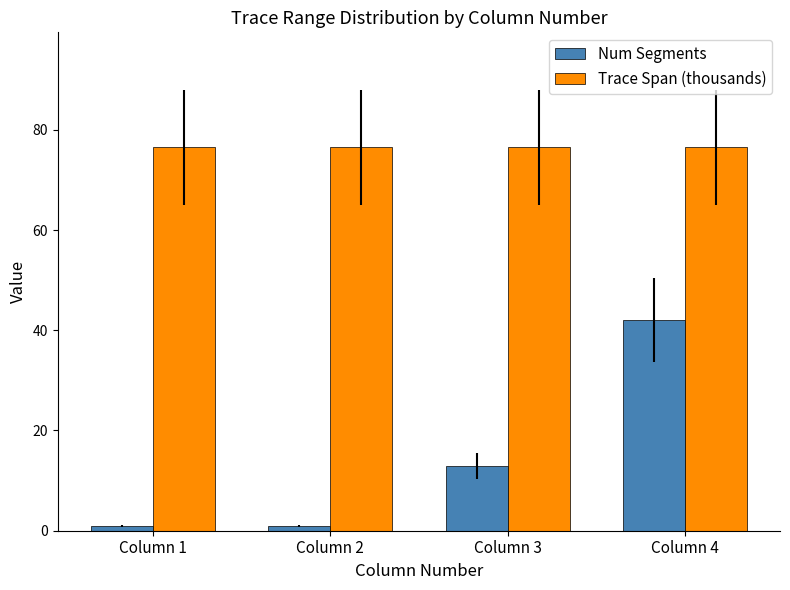

At how many categories does at least one series exceed 22?

4